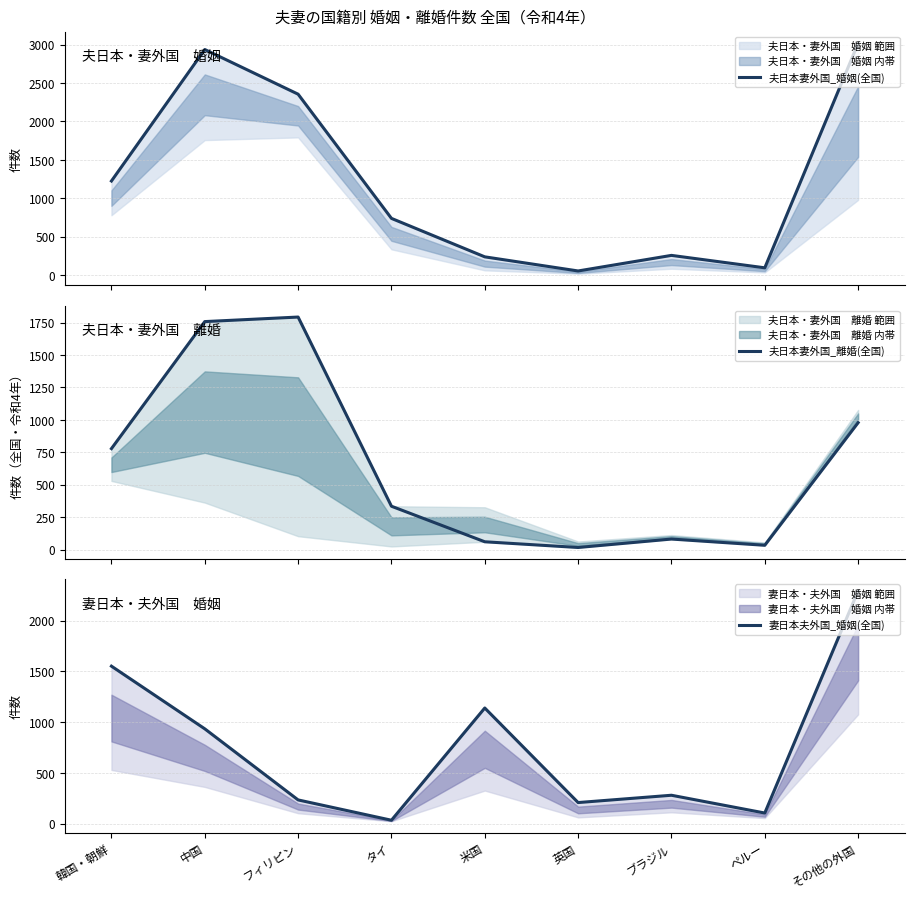

Which series has the largest total across all categories?

夫日本妻外国_婚姻(全国)